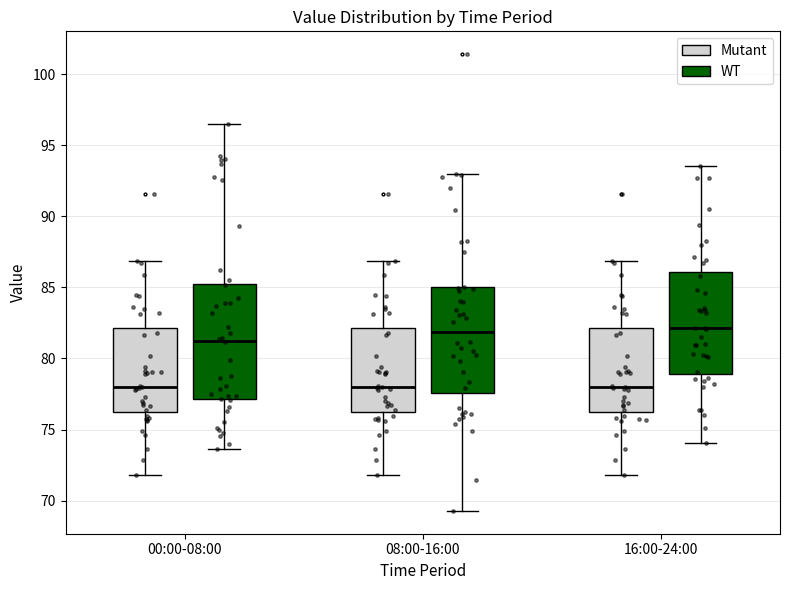

Reading left to right, read every box against the y-axis: the position of its median line, the range the box covers, and the ends of its whiskers. The values are not printed on the chart, so give them approximately, as read against the axis.

00:00-08:00 (Mutant): median 78.0, box 76.5 to 82.0, whiskers 72.0 to 87.0
00:00-08:00 (WT): median 81.0, box 77.0 to 85.0, whiskers 73.5 to 96.5
08:00-16:00 (Mutant): median 78.0, box 76.5 to 82.0, whiskers 72.0 to 87.0
08:00-16:00 (WT): median 82.0, box 77.5 to 85.0, whiskers 69.5 to 93.0
16:00-24:00 (Mutant): median 78.0, box 76.5 to 82.0, whiskers 72.0 to 87.0
16:00-24:00 (WT): median 82.0, box 79.0 to 86.0, whiskers 74.0 to 93.5